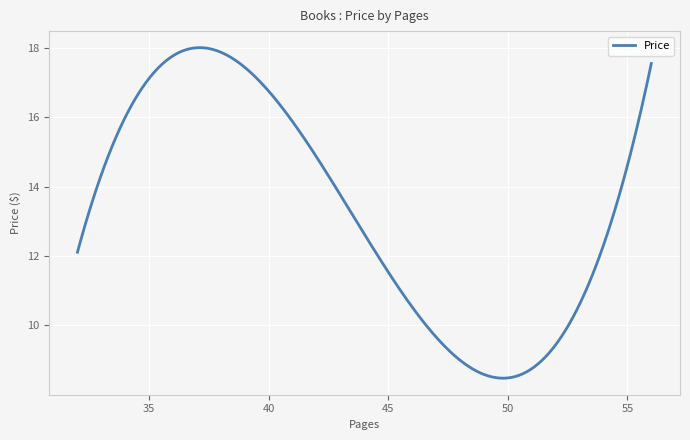

What is the difference between the maximum and second lowest values?

9.5